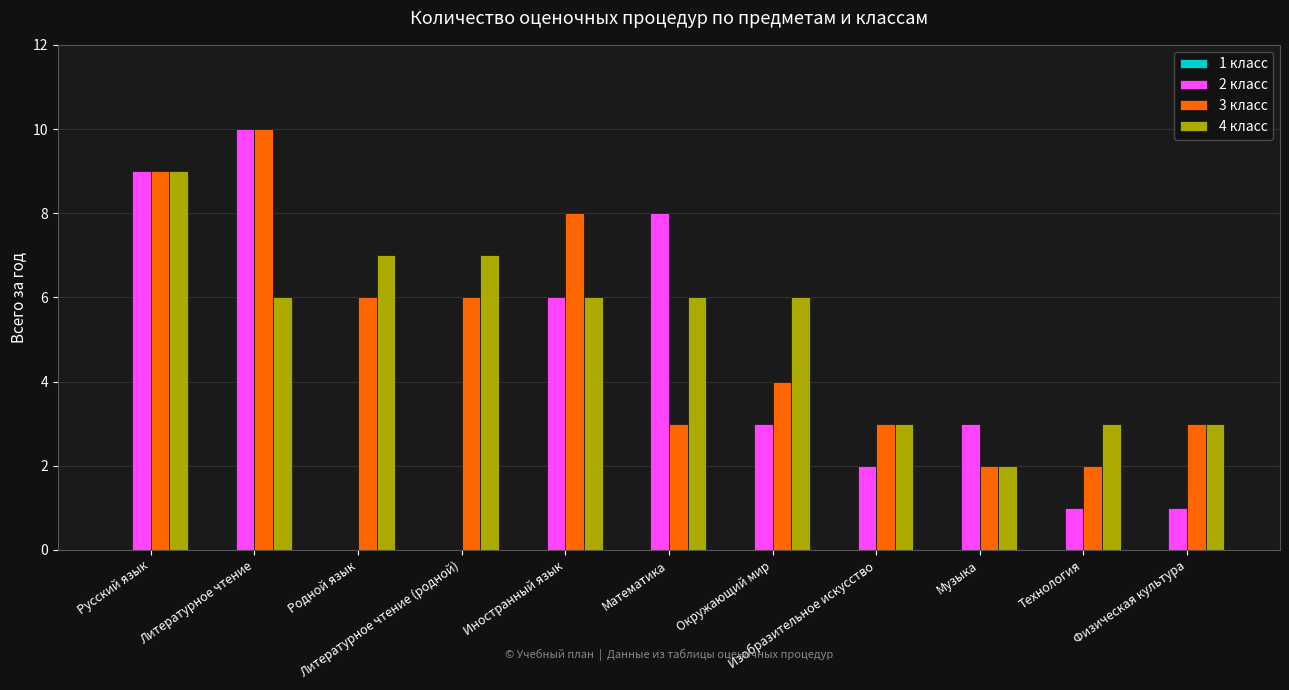

What is the maximum value shown in the chart?

10